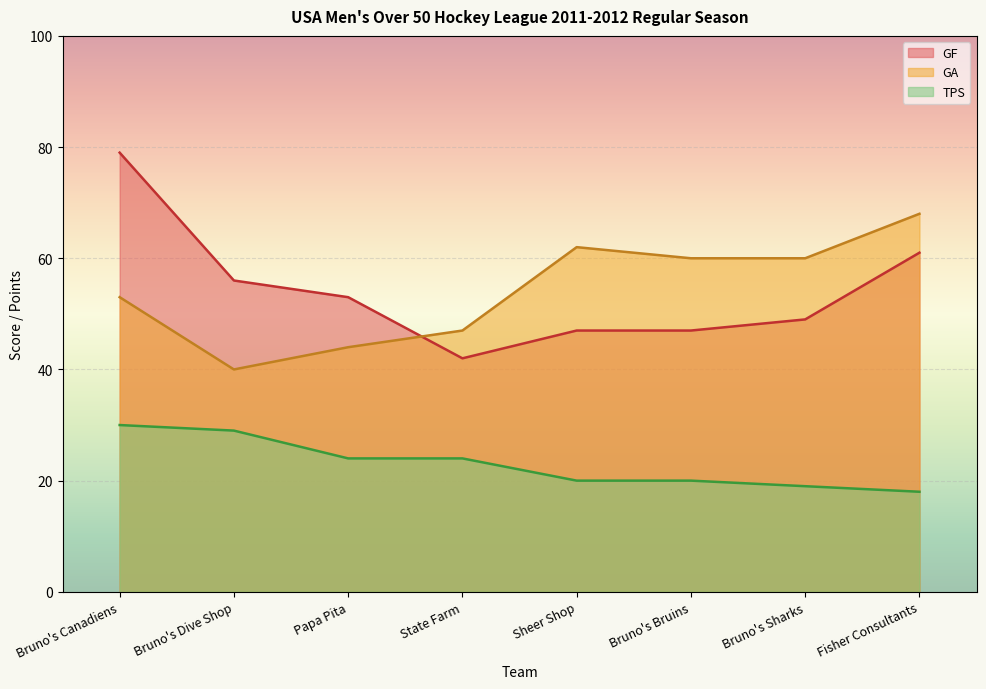

What is the difference between the TPS values at Sheer Shop and Bruno's Sharks?

1